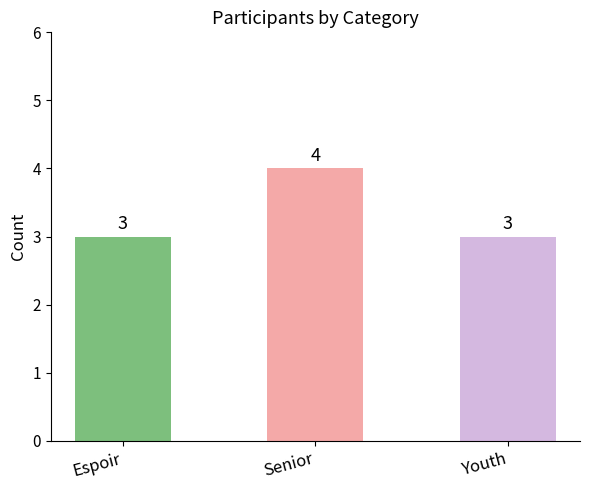

How many data points does each series have?

3